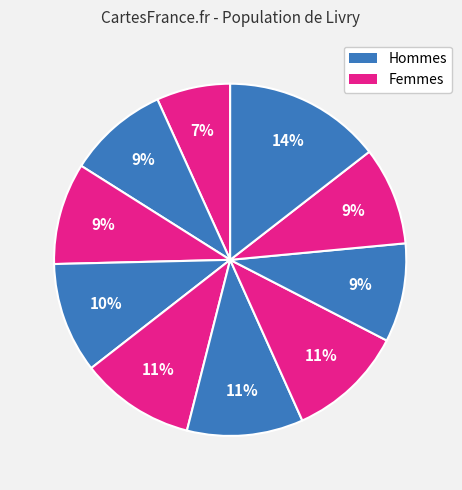

Count the number of slices in the pie.

10